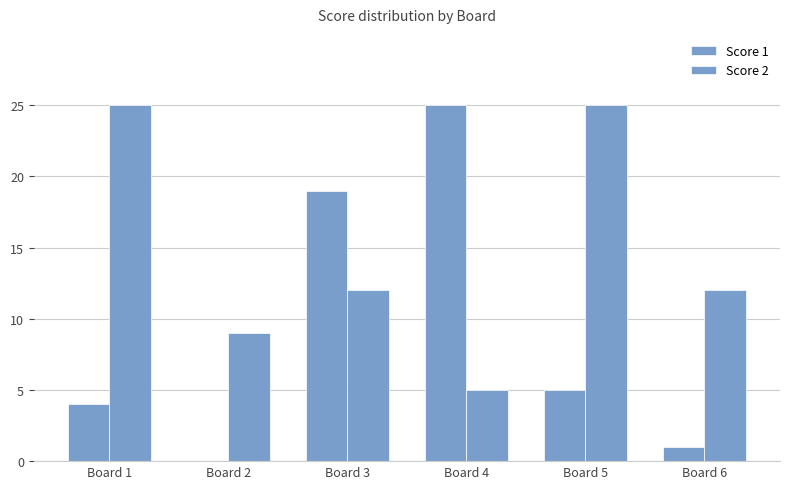

How many series are shown in this chart?

2